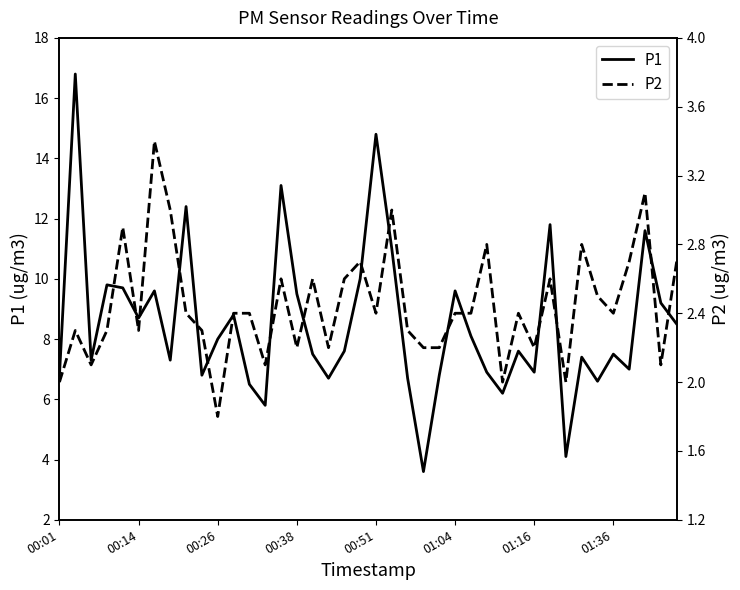

What is the lowest value of the P1 series?

3.6